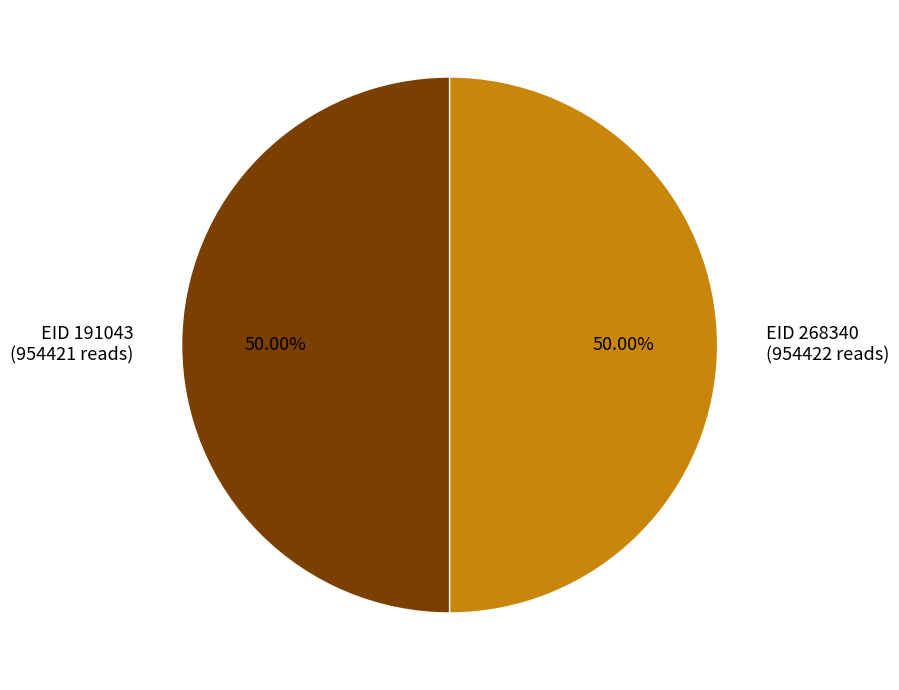

Approximately how many times larger is the value at EID 268340 (954422 reads) compared to EID 191043 (954421 reads)?

1.0